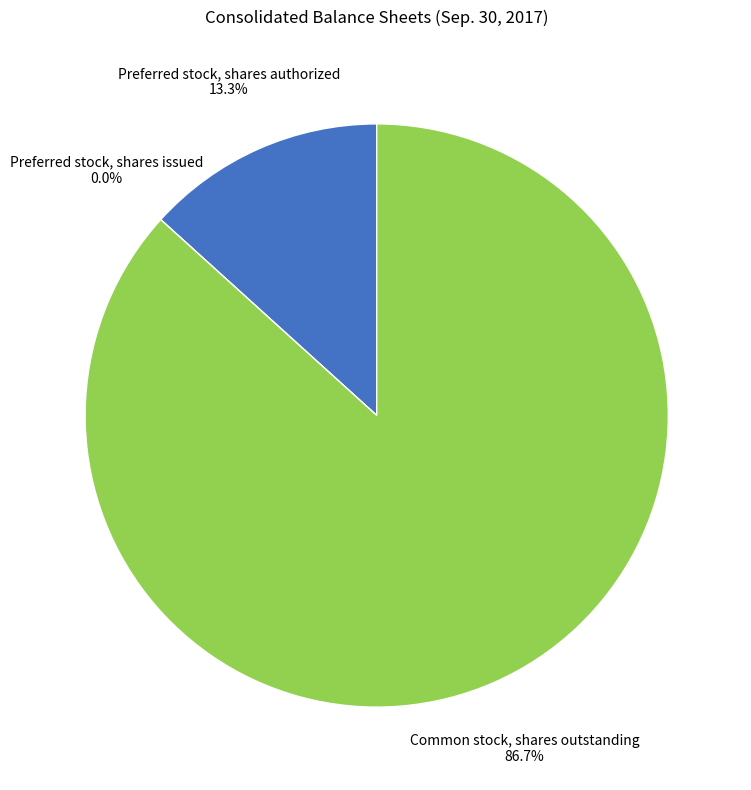

The Preferred stock, shares issued slice represents 0% of the pie. True or false?

True